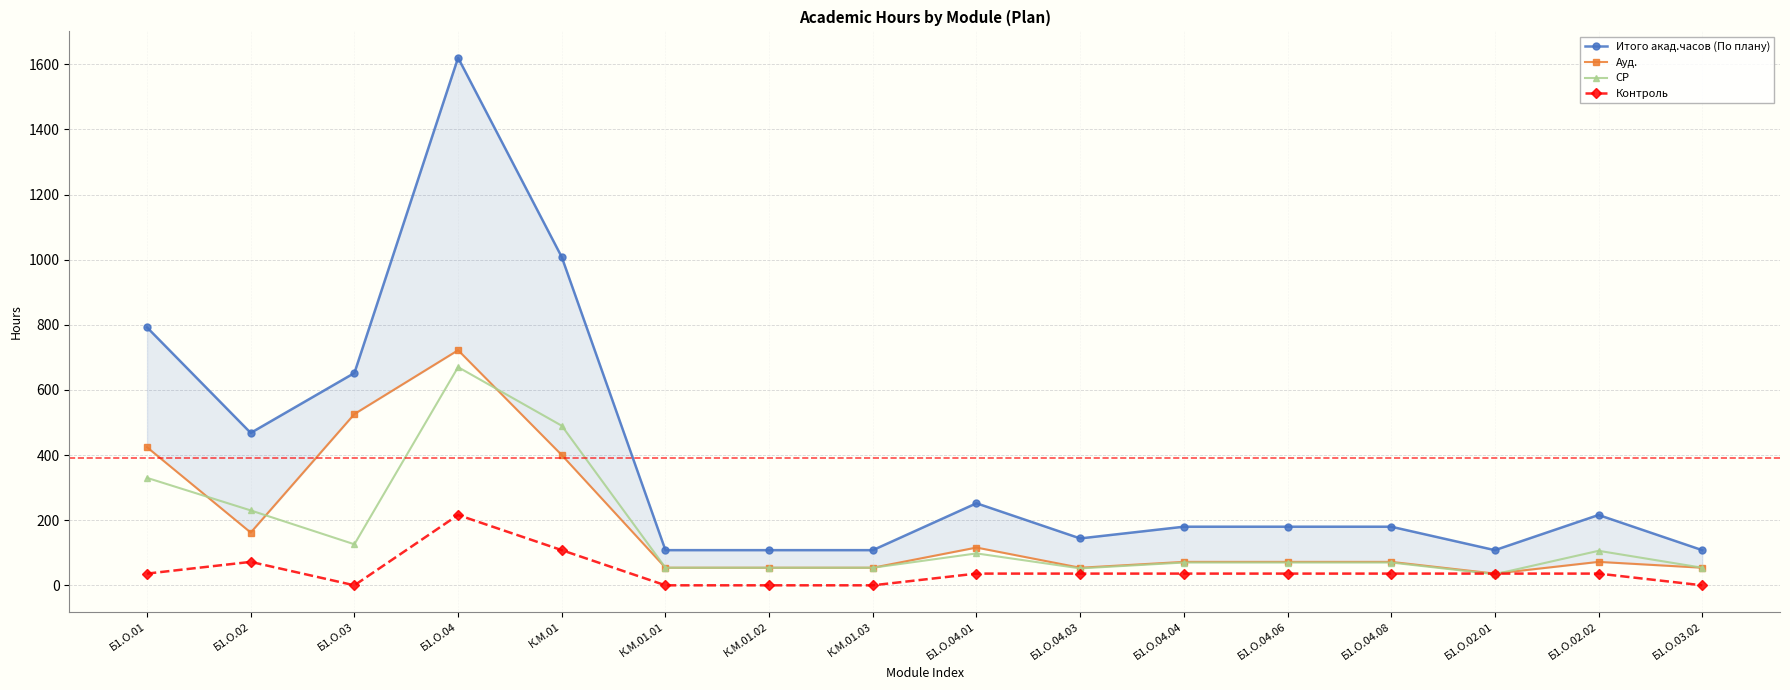

How many lines are shown in the chart?

4